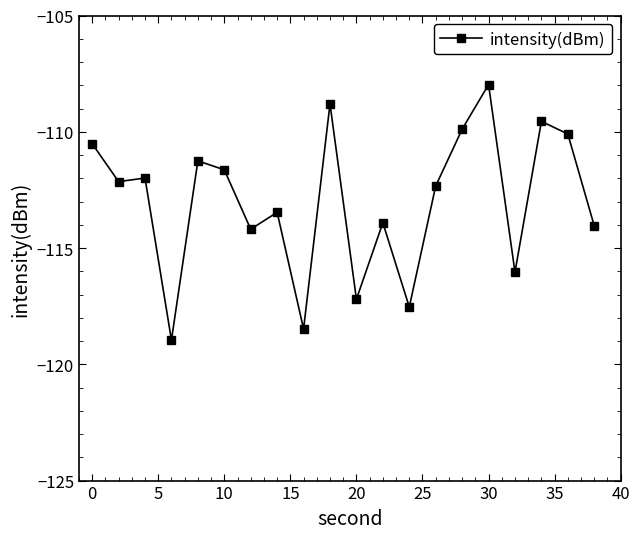

True or false: there are more than 0 points higher than both neighbors.

True